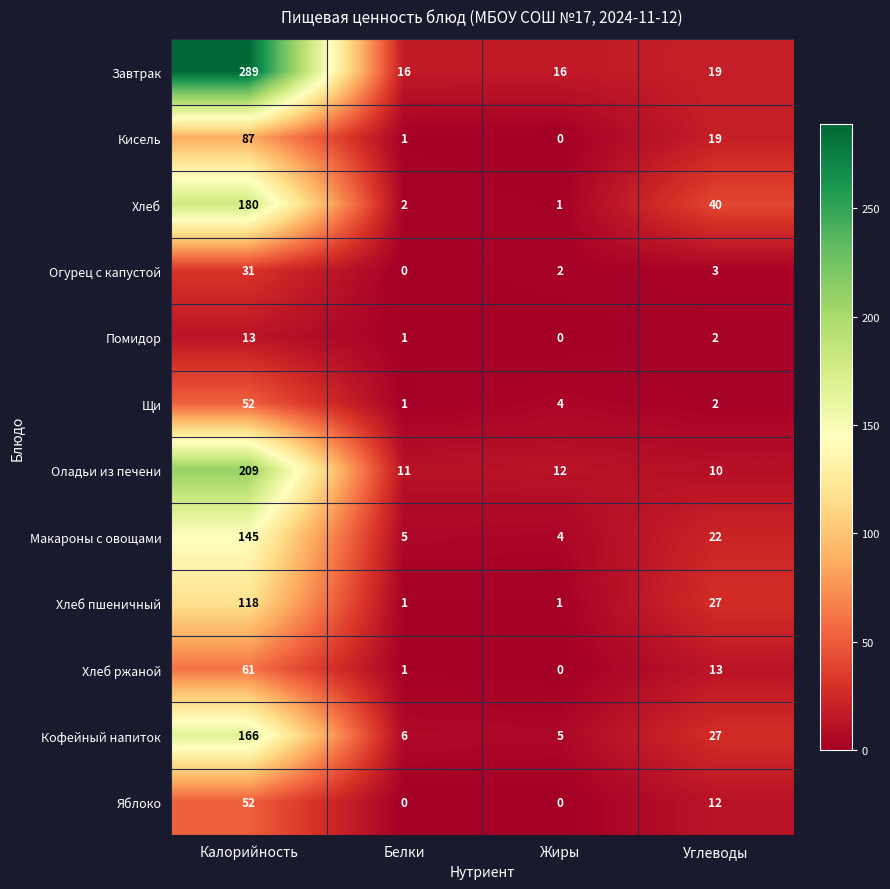

Is it true that Кофейный напиток equals 27 at Углеводы?

True